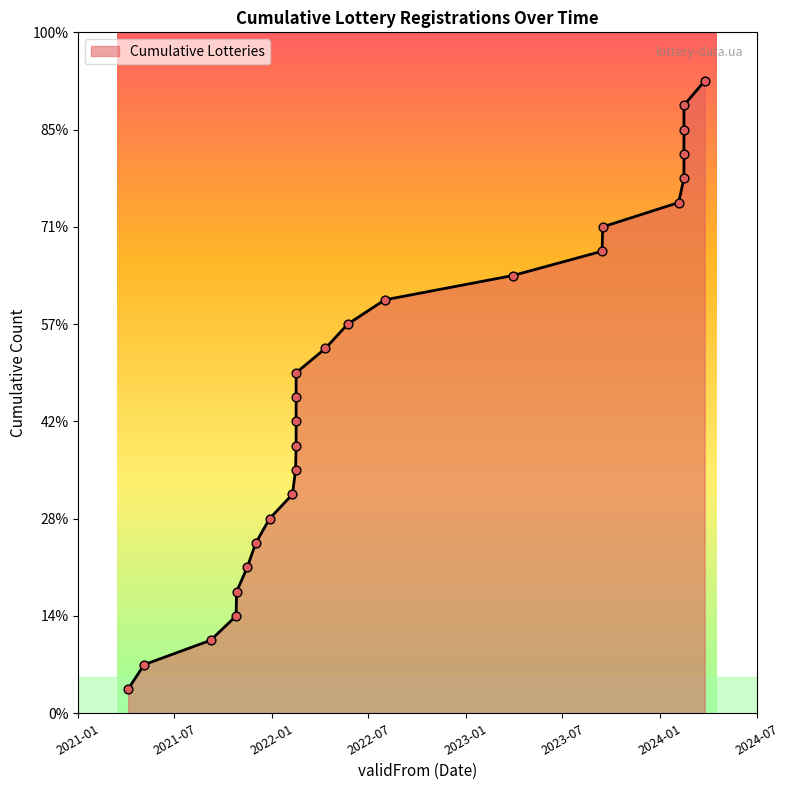

Approximately how many times larger is the value at 2024-02-15 compared to 2021-12-27?

3.1